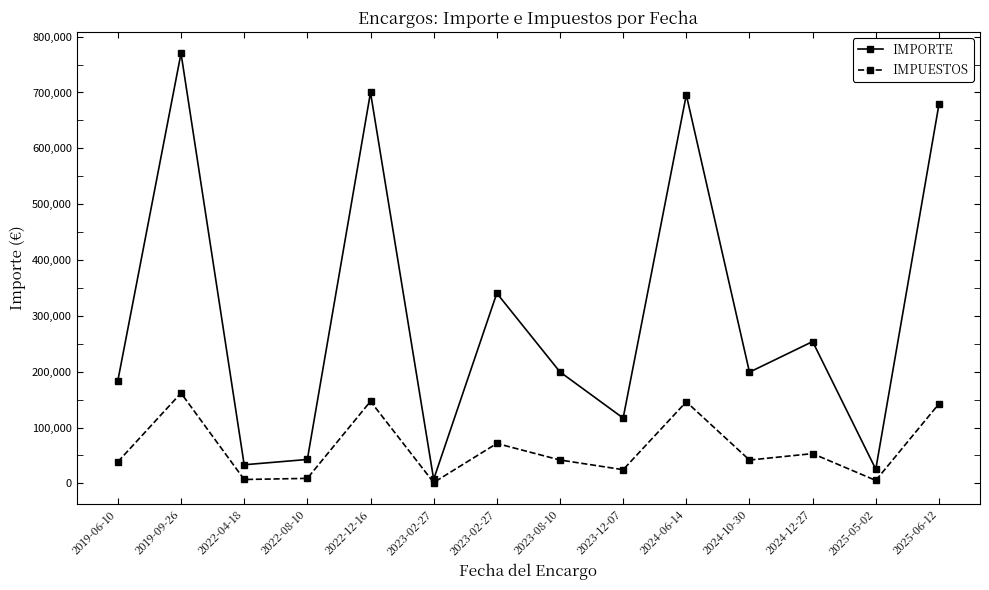

The value of IMPORTE at 2024-12-27 is 254000.0. True or false?

True